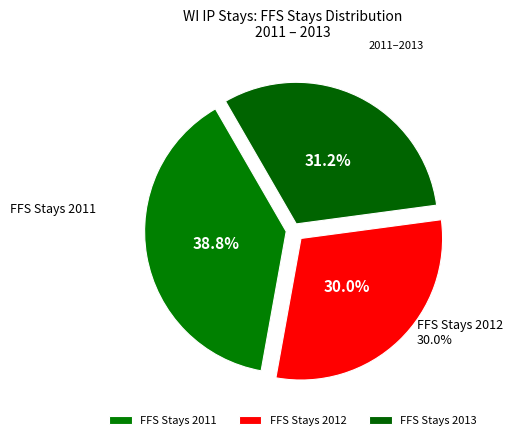

Which slice is the smallest?

FFS Stays 2012